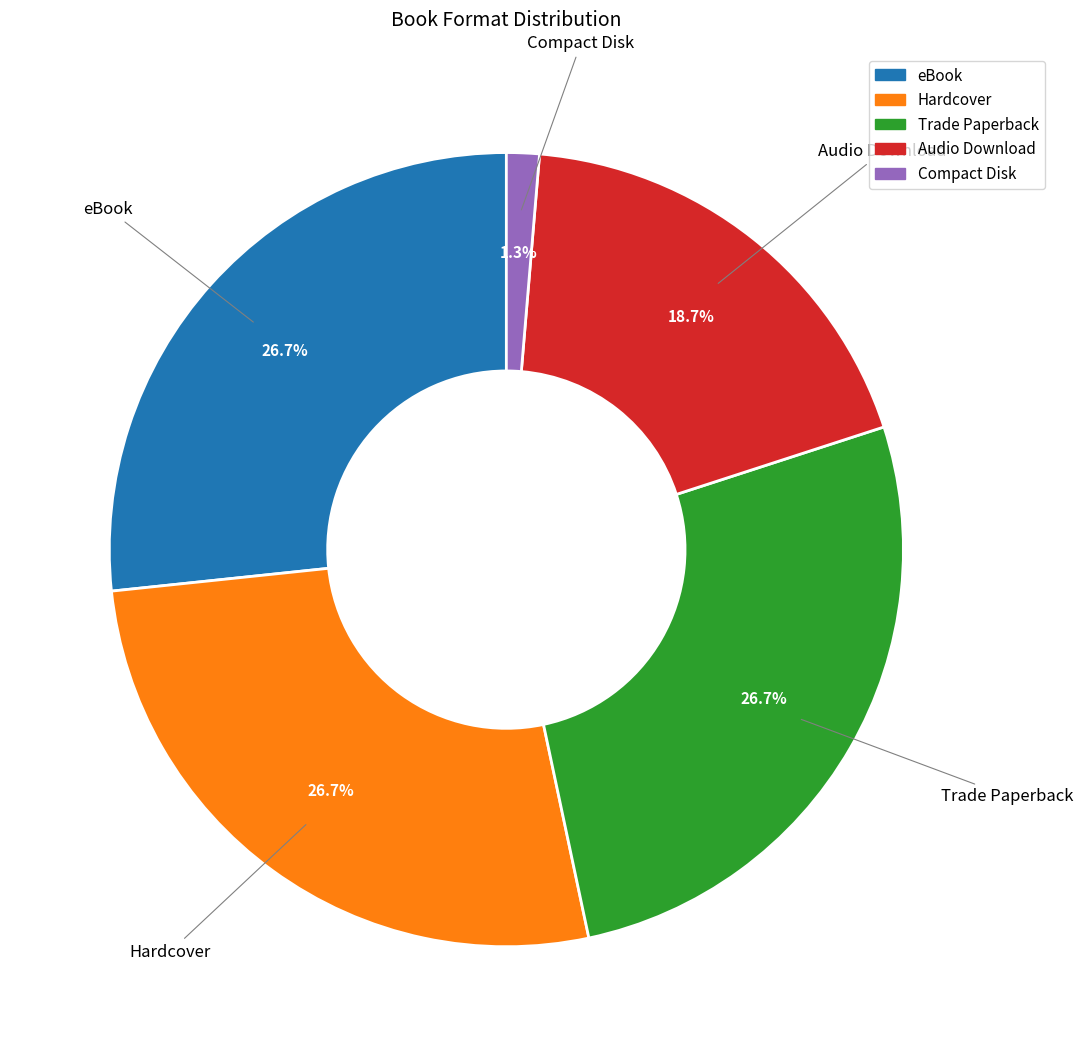

What percentage do Hardcover and Compact Disk together represent?

28.0%